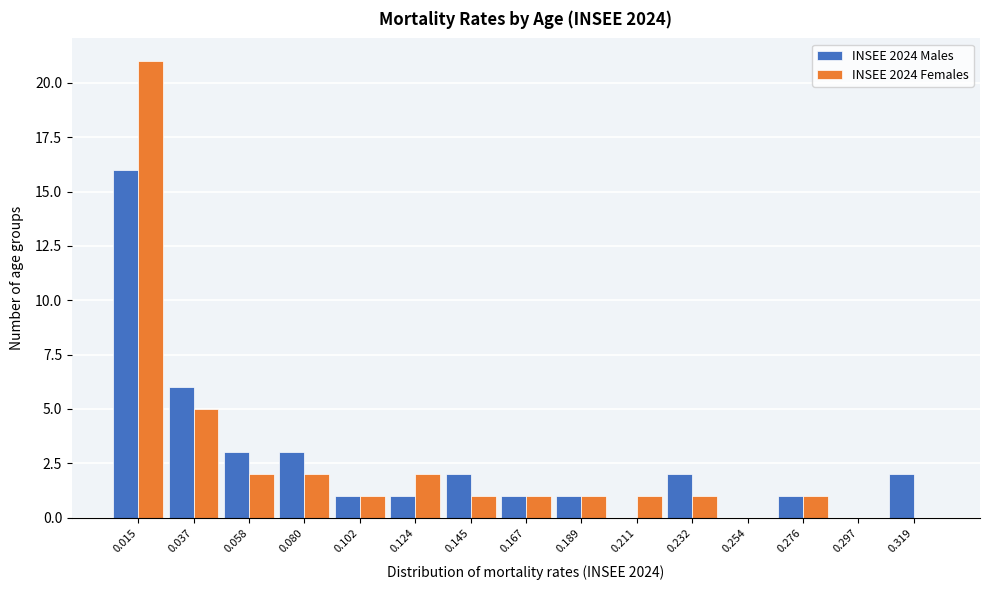

What is the height of the INSEE 2024 Males bar covering 0.050 to 0.070 on the x-axis? Neither the bar edges nor the heights are printed on the chart, so give them approximately, as read against the axes.

3